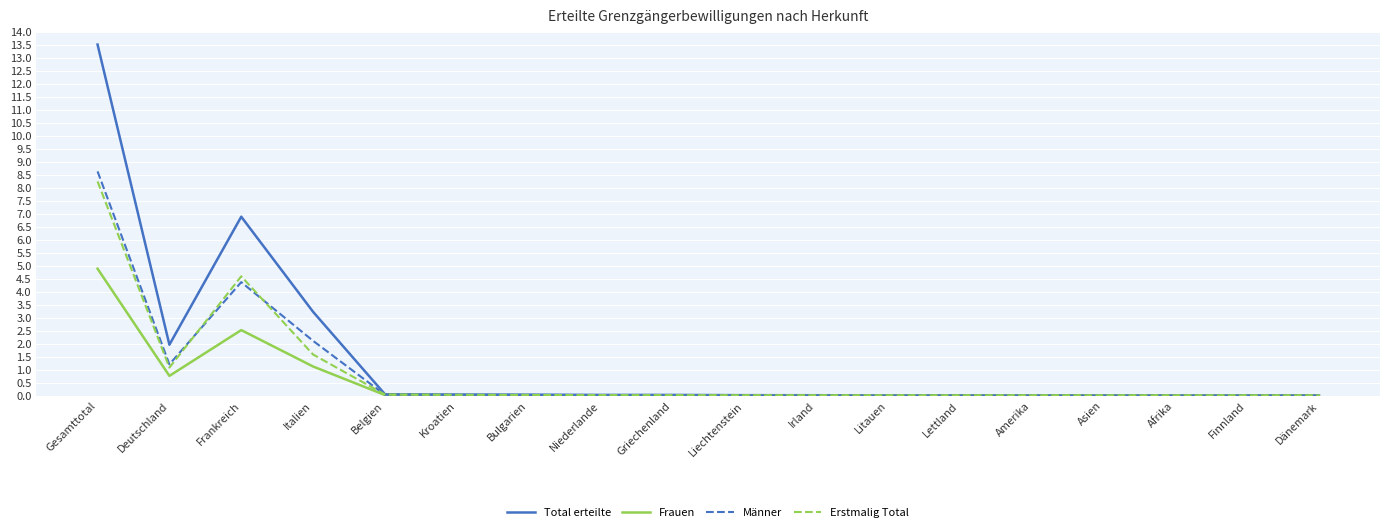

What is the maximum value for Frauen?

4.9